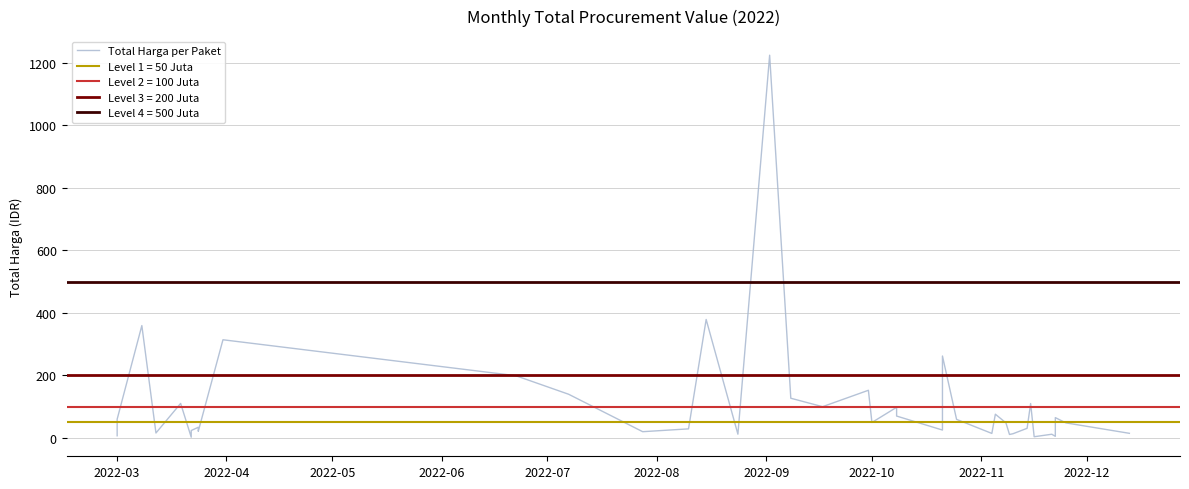

What value does the data have at 2022-10?

34.1